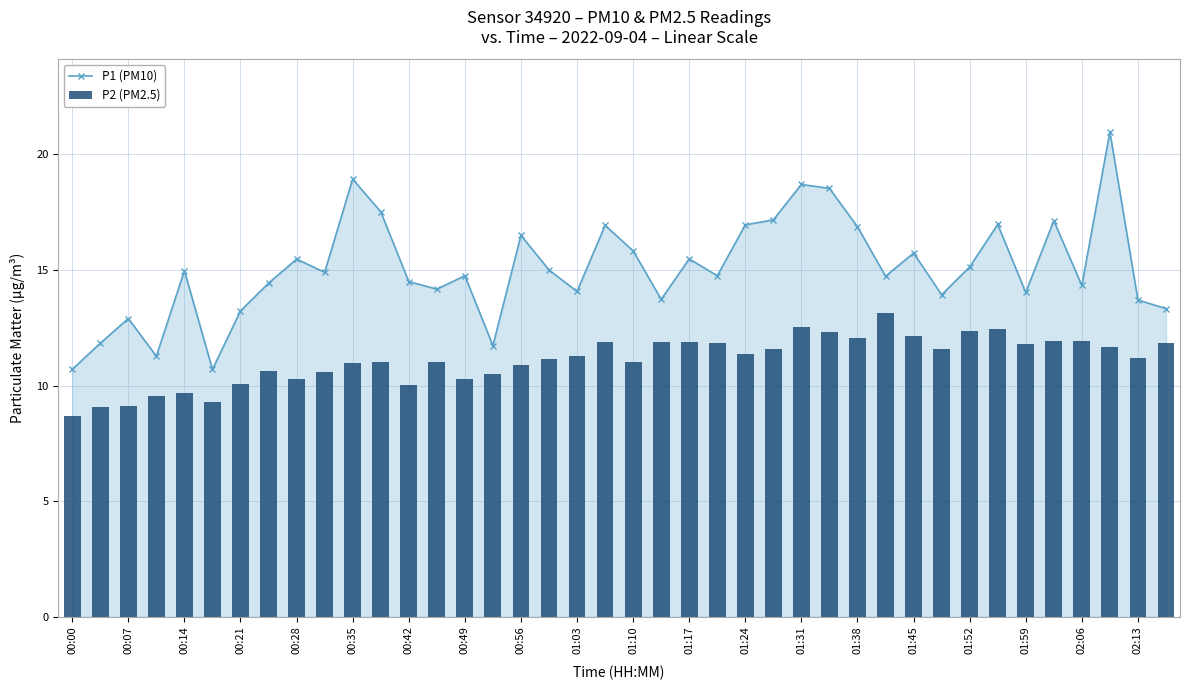

True or false: P1 (PM10) has more than 1 interior local peaks.

True